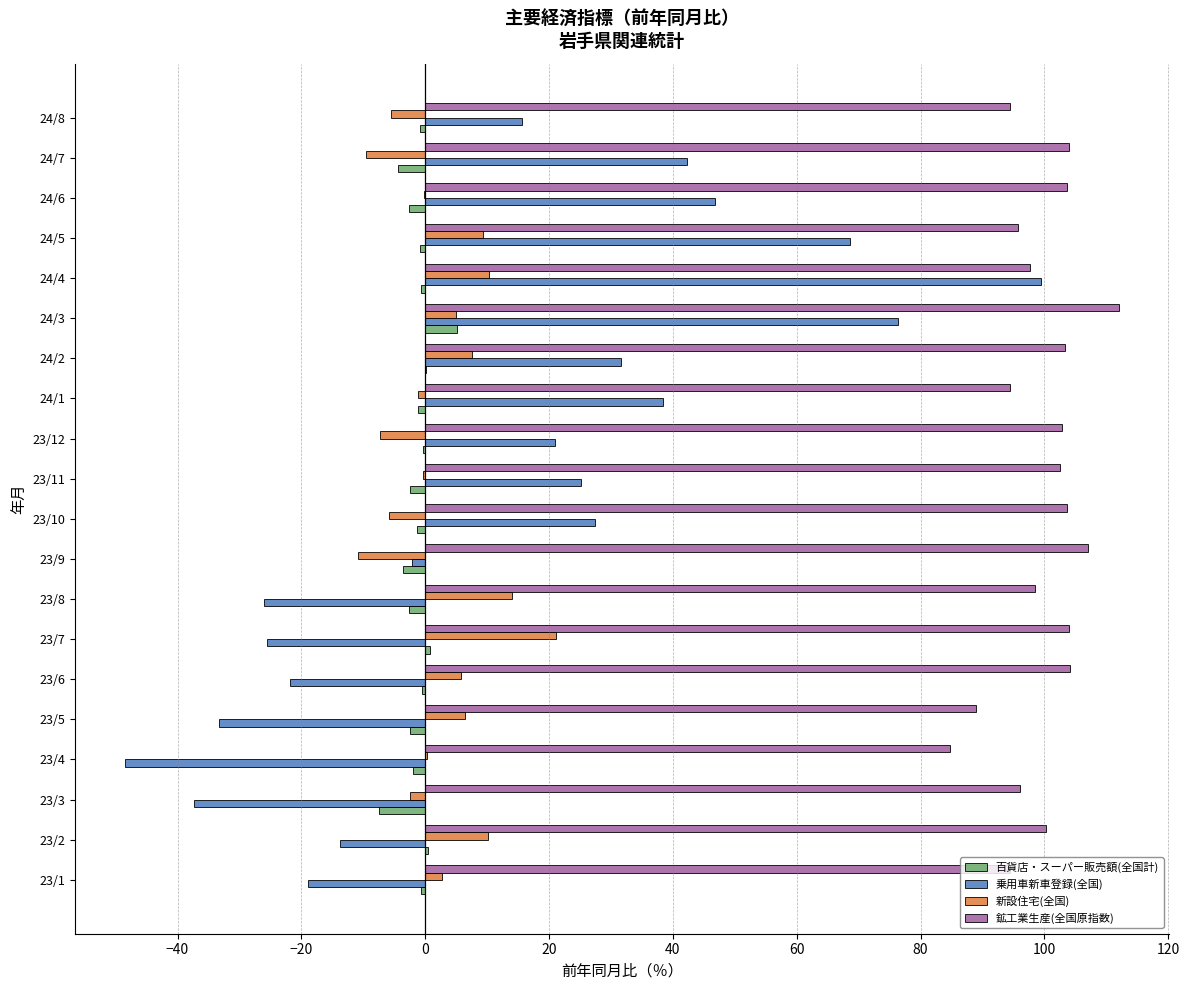

Between 23/11 and 24/3, which series saw the biggest shift?

乗用車新車登録(全国)